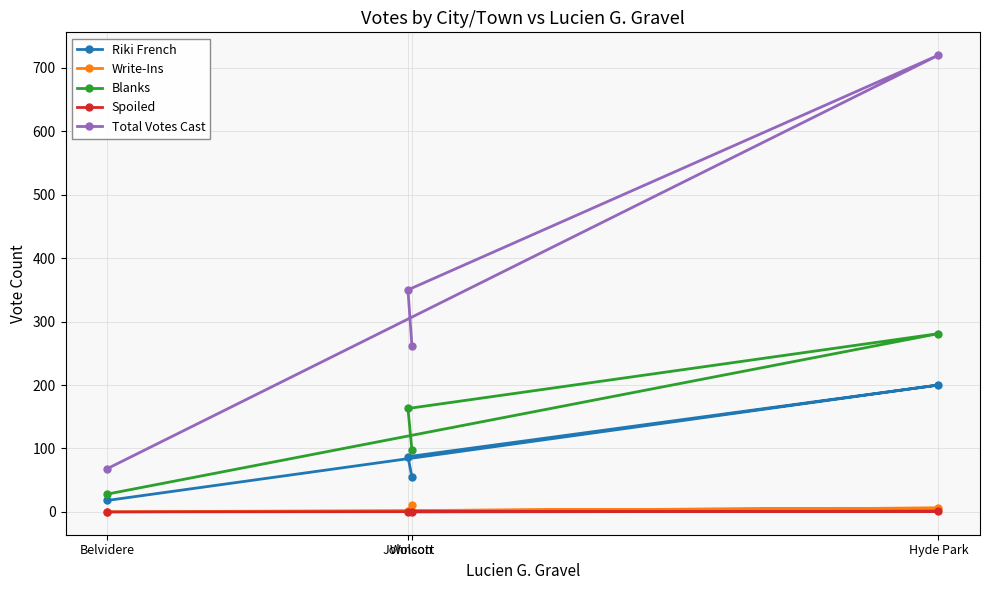

Reading left to right, extract all data points from this chart.

Riki French: Belvidere=18	Hyde Park=200	Johnson=87	Wolcott=55
Write-Ins: Belvidere=0	Hyde Park=6	Johnson=2	Wolcott=11
Blanks: Belvidere=28	Hyde Park=281	Johnson=163	Wolcott=97
Spoiled: Belvidere=0	Hyde Park=1	Johnson=0	Wolcott=0
Total Votes Cast: Belvidere=68	Hyde Park=720	Johnson=350	Wolcott=262